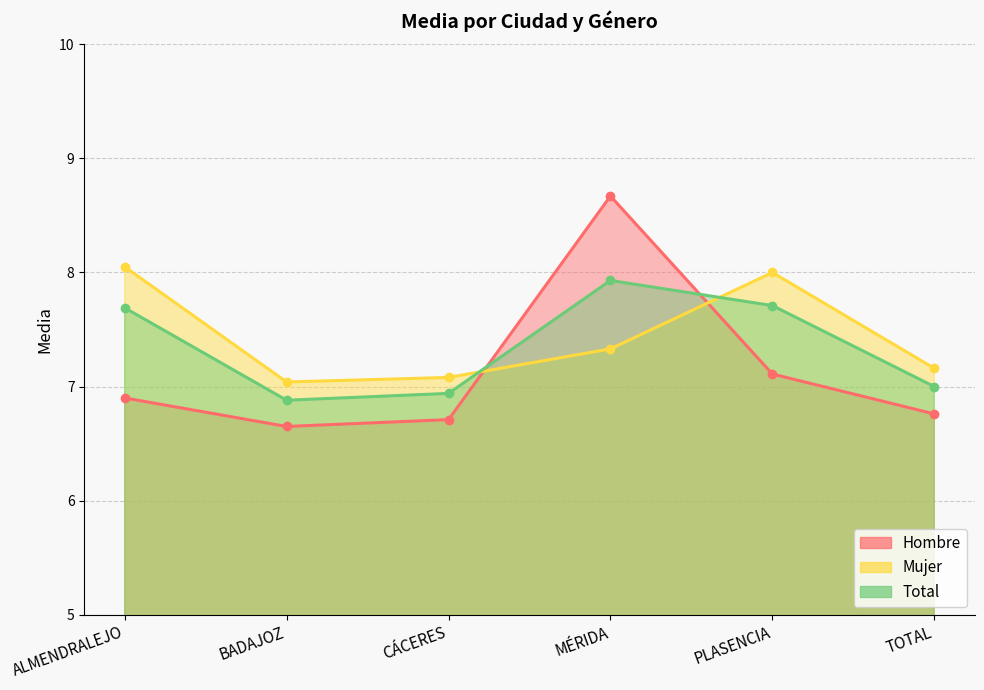

How many interior local valleys does the Total series have?

1